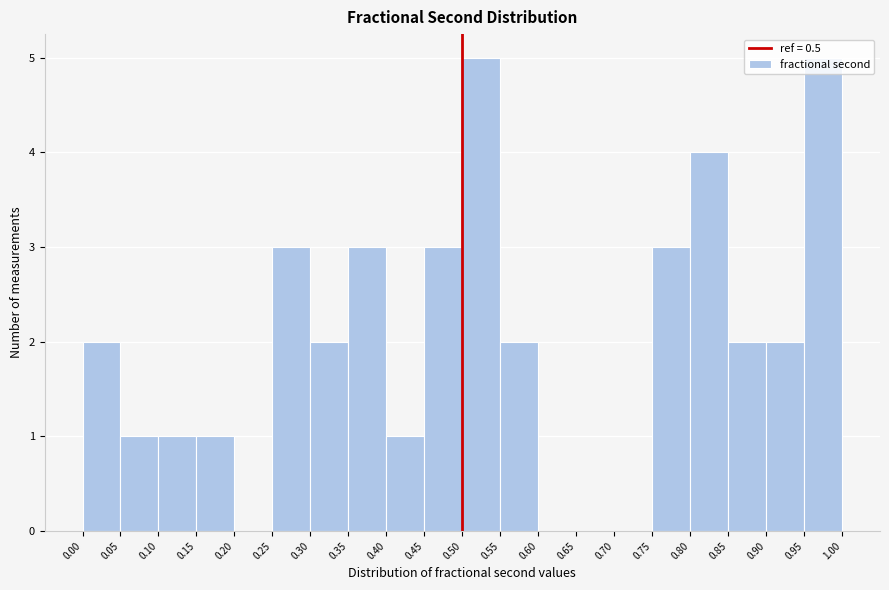

What is the height of the bar covering 0.50 to 0.55 on the x-axis? The values are not printed on the chart, so give them approximately, as read against the axis.

5